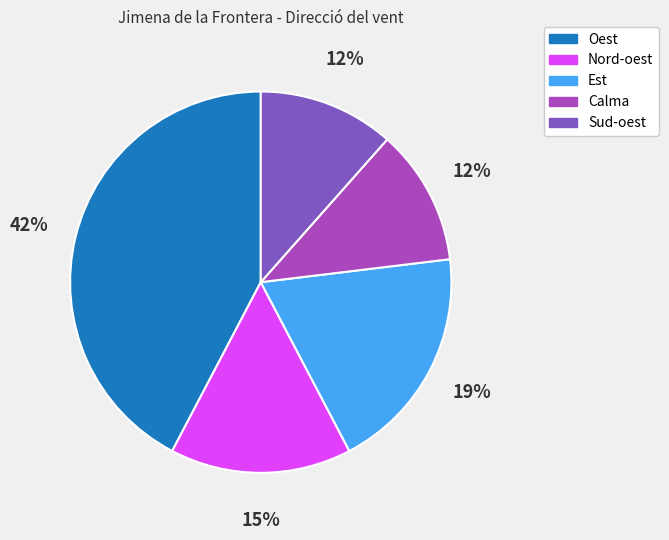

Which category has the biggest portion of the pie?

Oest